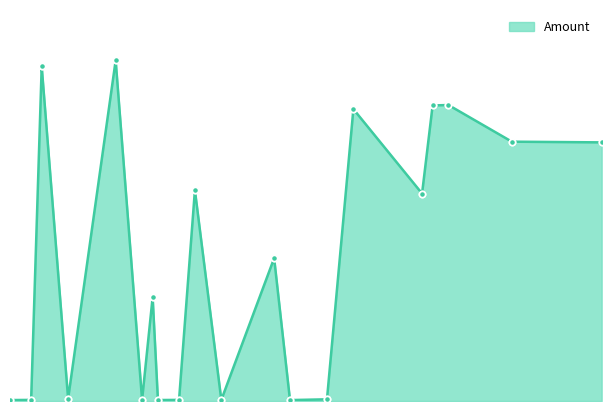

Between 2024-04-05 and 2024-04-20, which is larger?

2024-04-20